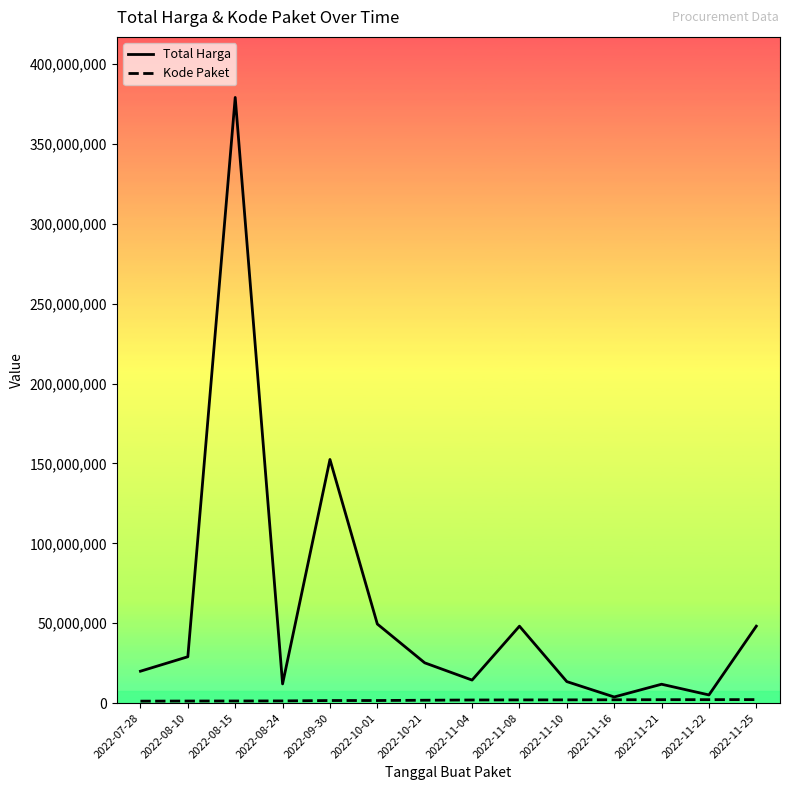

At which label is Total Harga closest to 191450000?

2022-09-30